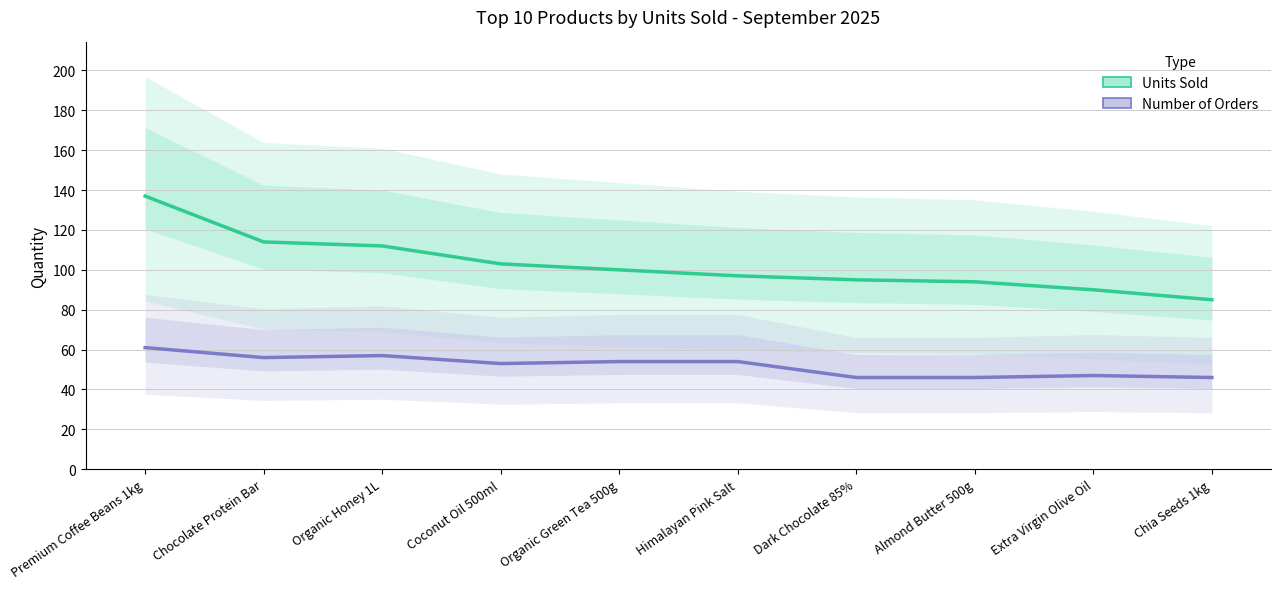

Rank the series by their average value, from highest to lowest.

Units Sold, Number of Orders